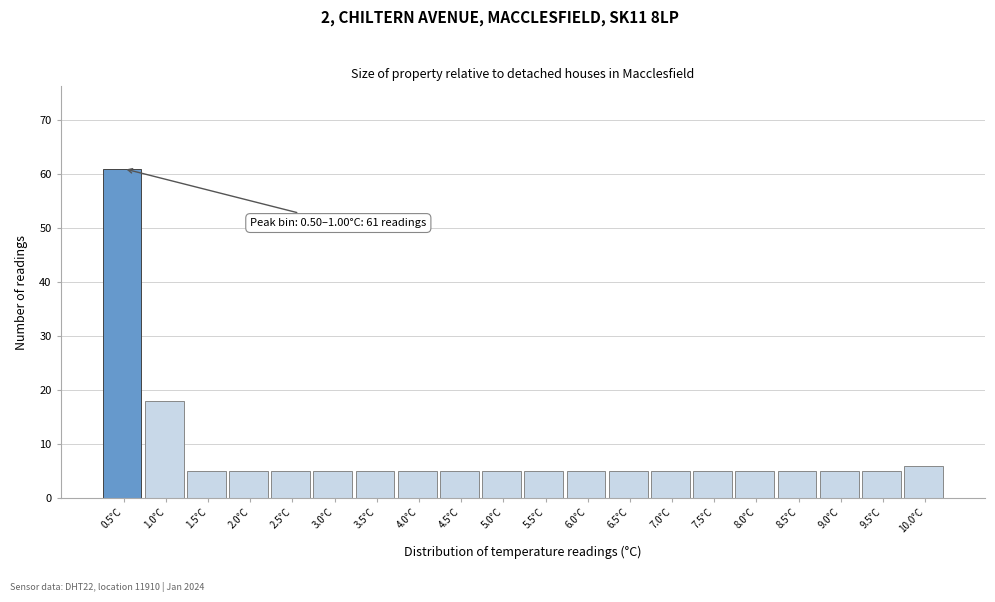

Reading left to right, list all the values displayed in this chart.

0.5°C=61	1.0°C=18	1.5°C=5	2.0°C=5	2.5°C=5	3.0°C=5	3.5°C=5	4.0°C=5	4.5°C=5	5.0°C=5	5.5°C=5	6.0°C=5	6.5°C=5	7.0°C=5	7.5°C=5	8.0°C=5	8.5°C=5	9.0°C=5	9.5°C=5	10.0°C=6